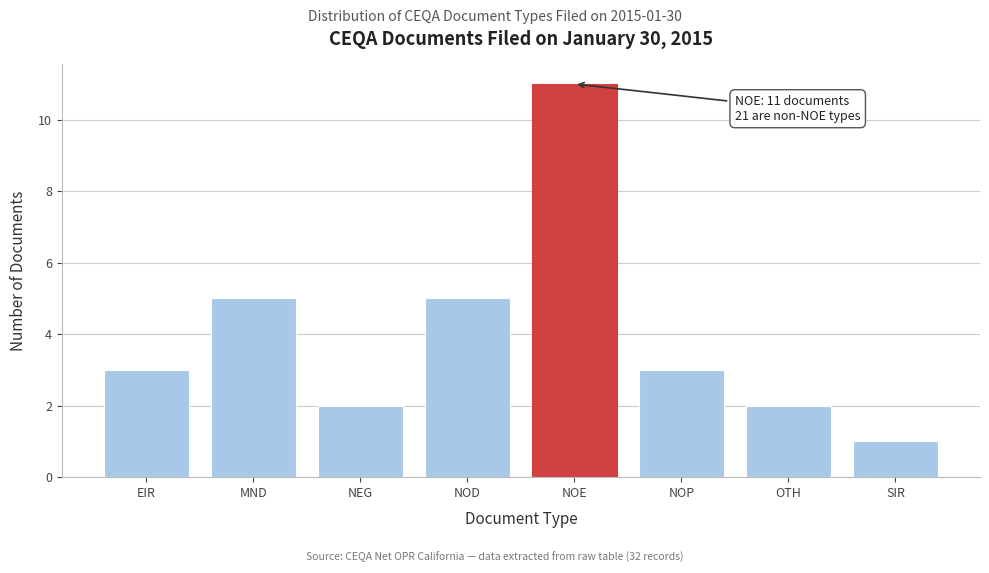

Reading left to right, list all the values displayed in this chart.

EIR=3	MND=5	NEG=2	NOD=5	NOE=11	NOP=3	OTH=2	SIR=1